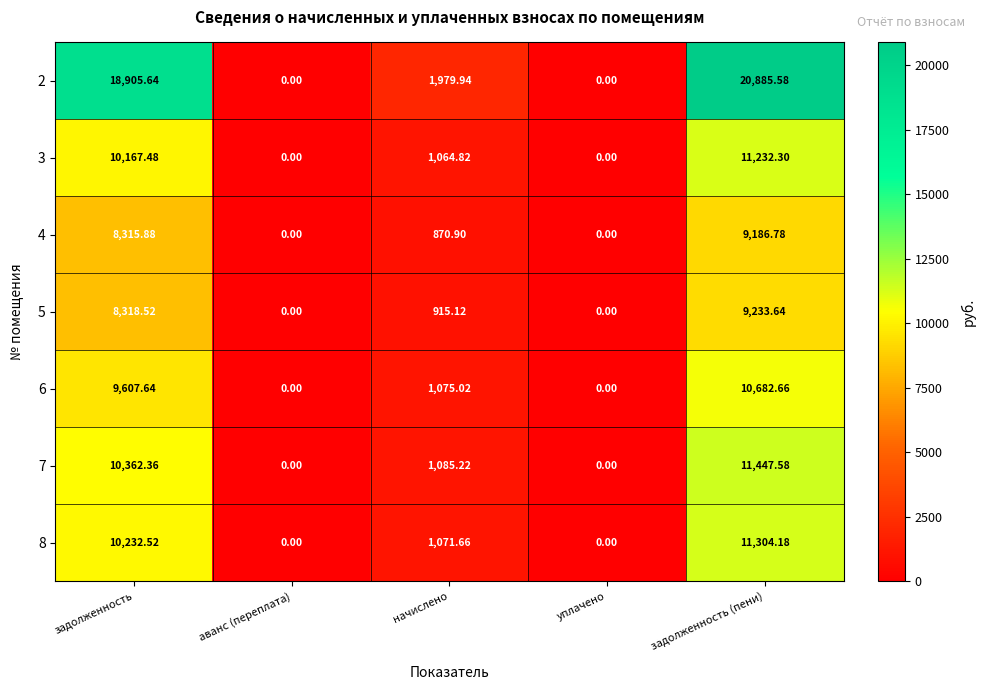

Which category has the highest value in the 8 series?

задолженность (пени)